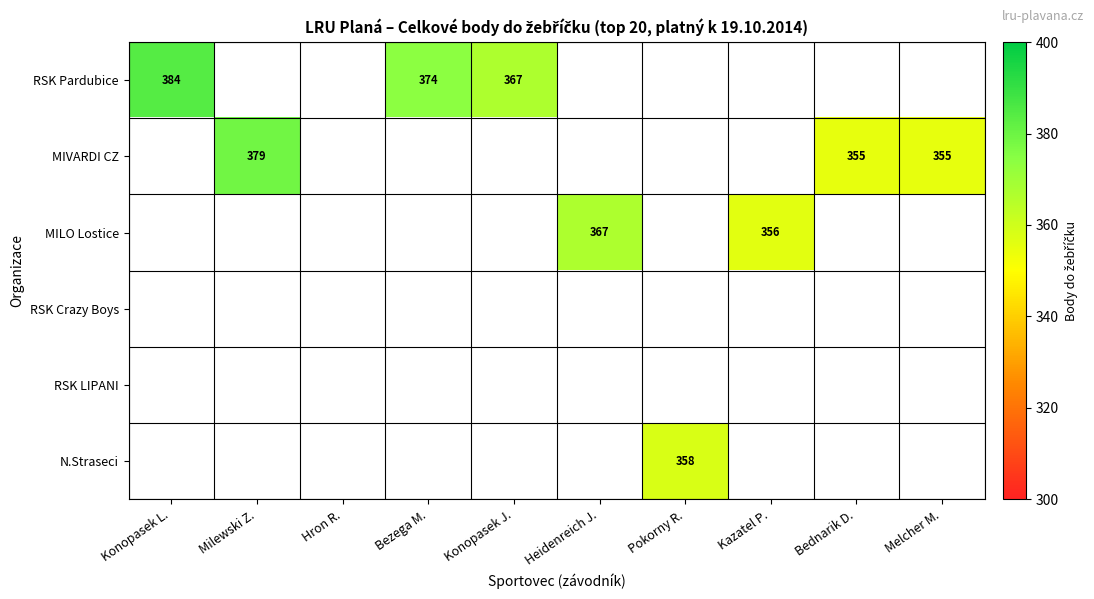

Is it true that RSK Pardubice equals 374 at Bezega M.?

True